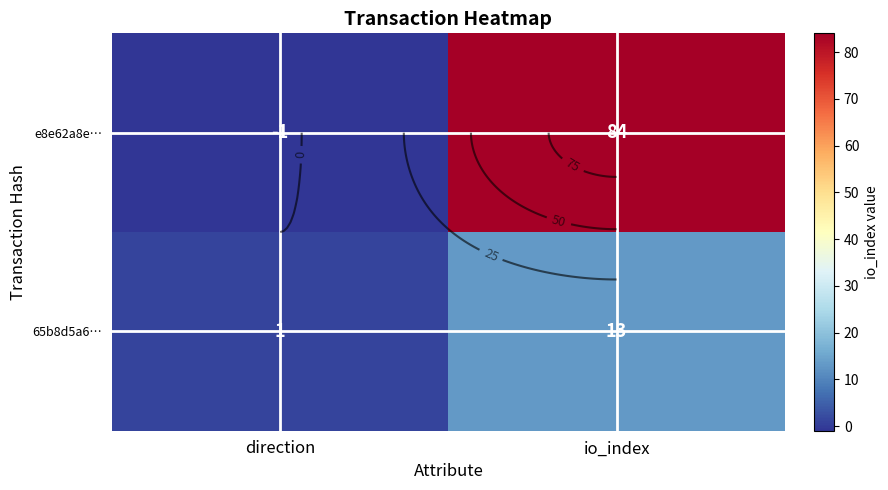

Rank the categories by 65b8d5a6… value from lowest to highest.

direction, io_index